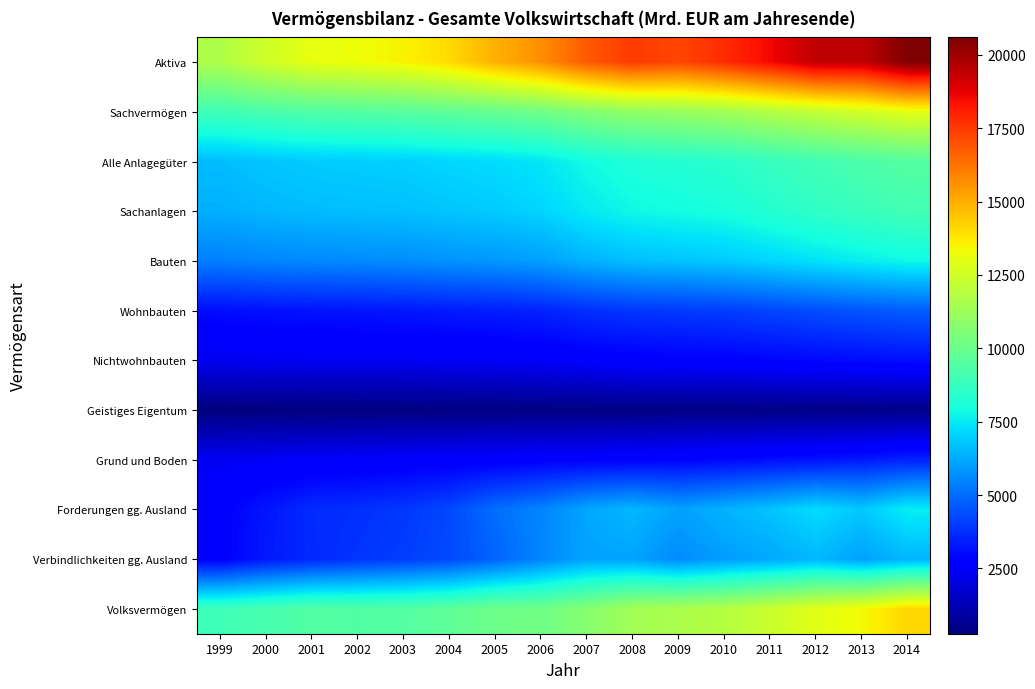

What is the difference between the highest and lowest values at 1999?

11428.4